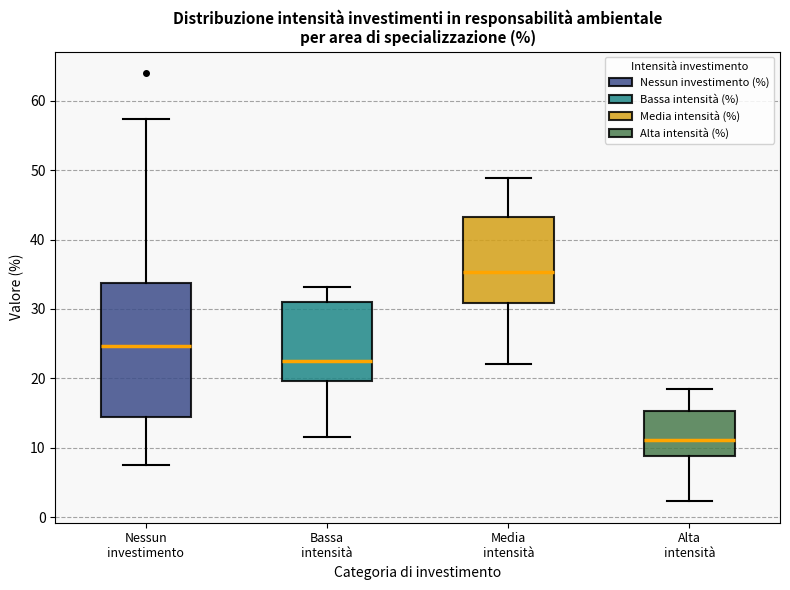

Which box is the tallest, from its lower edge to its upper edge?

Nessun investimento